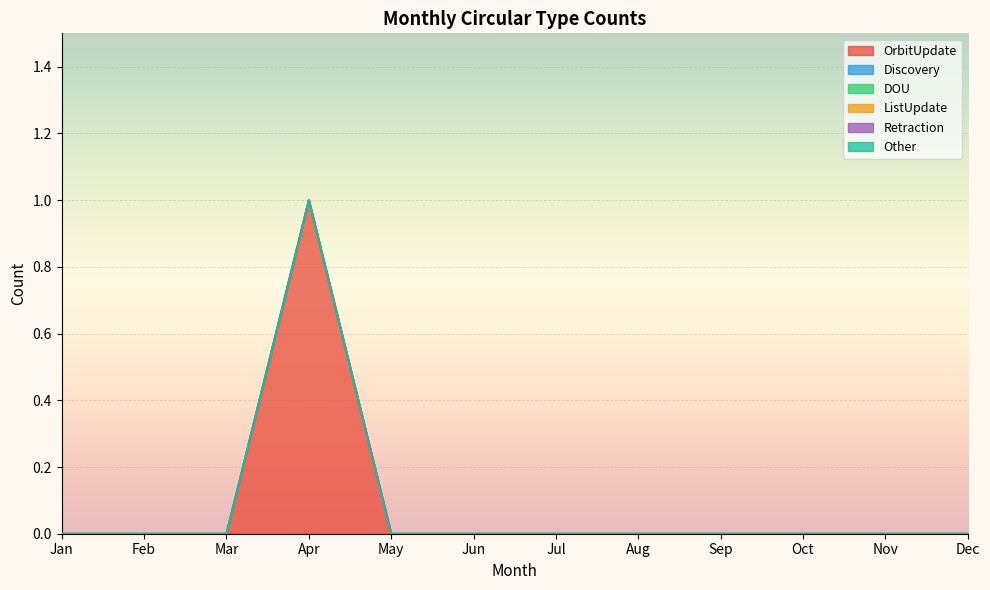

True or false: ListUpdate and DOU cross at least once.

False